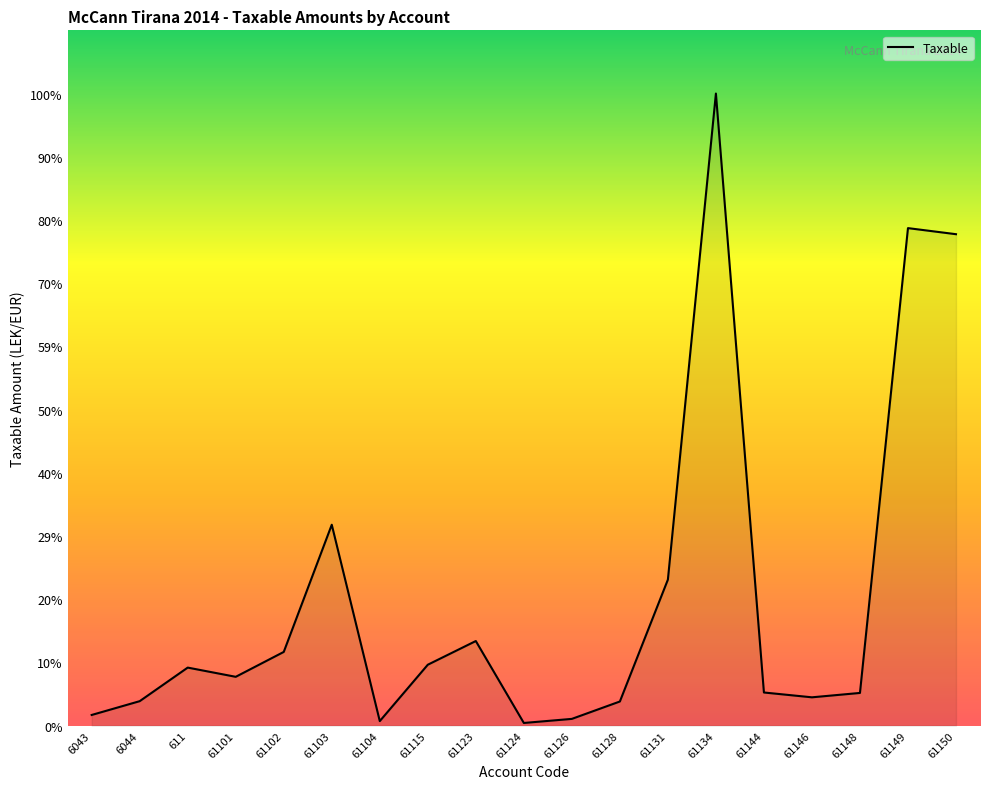

Which category has the lowest value across all series?

61124